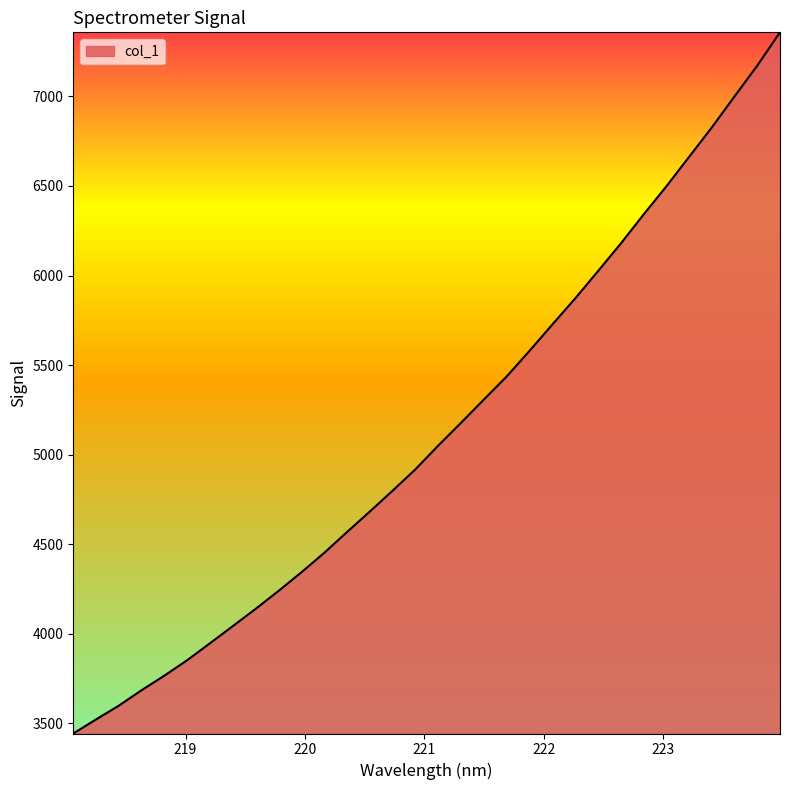

What is the smallest value displayed?

3442.4